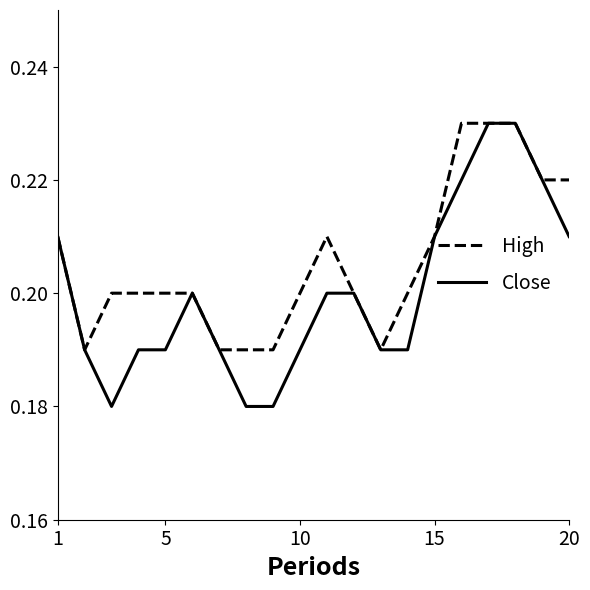

Which series has the largest range (max minus min)?

Close